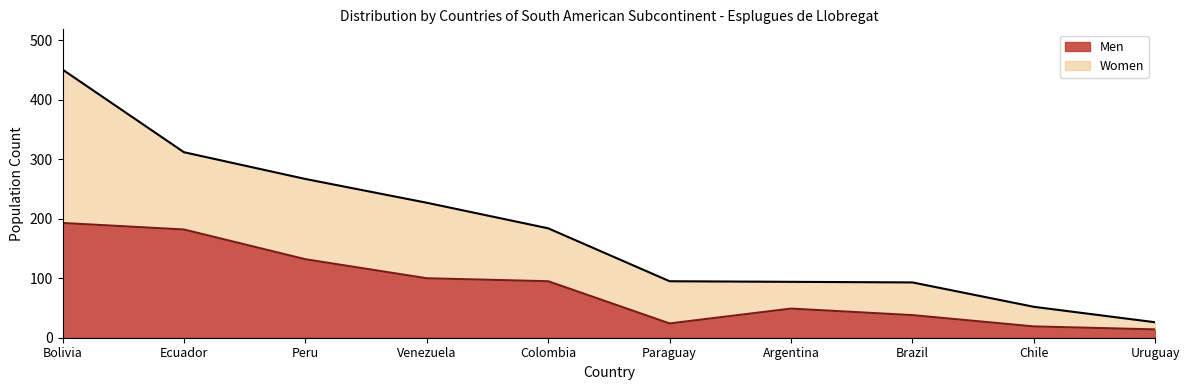

Does the chart have visible grid lines?

No